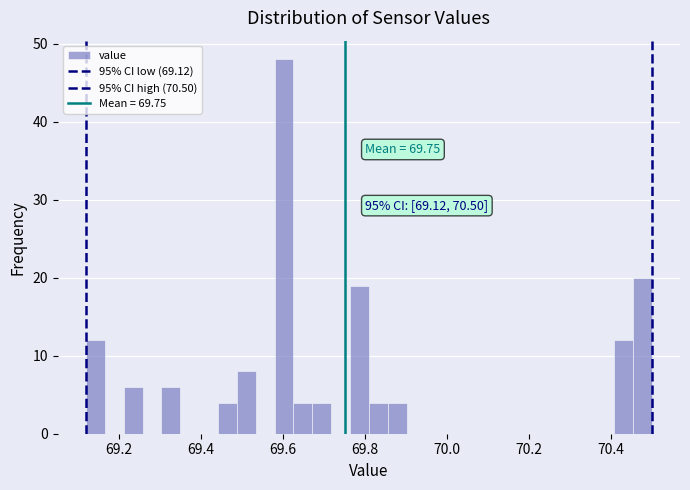

Around what value on the x-axis is the tallest bar? Give the approximate position of its centre, as read against the axis.

69.60